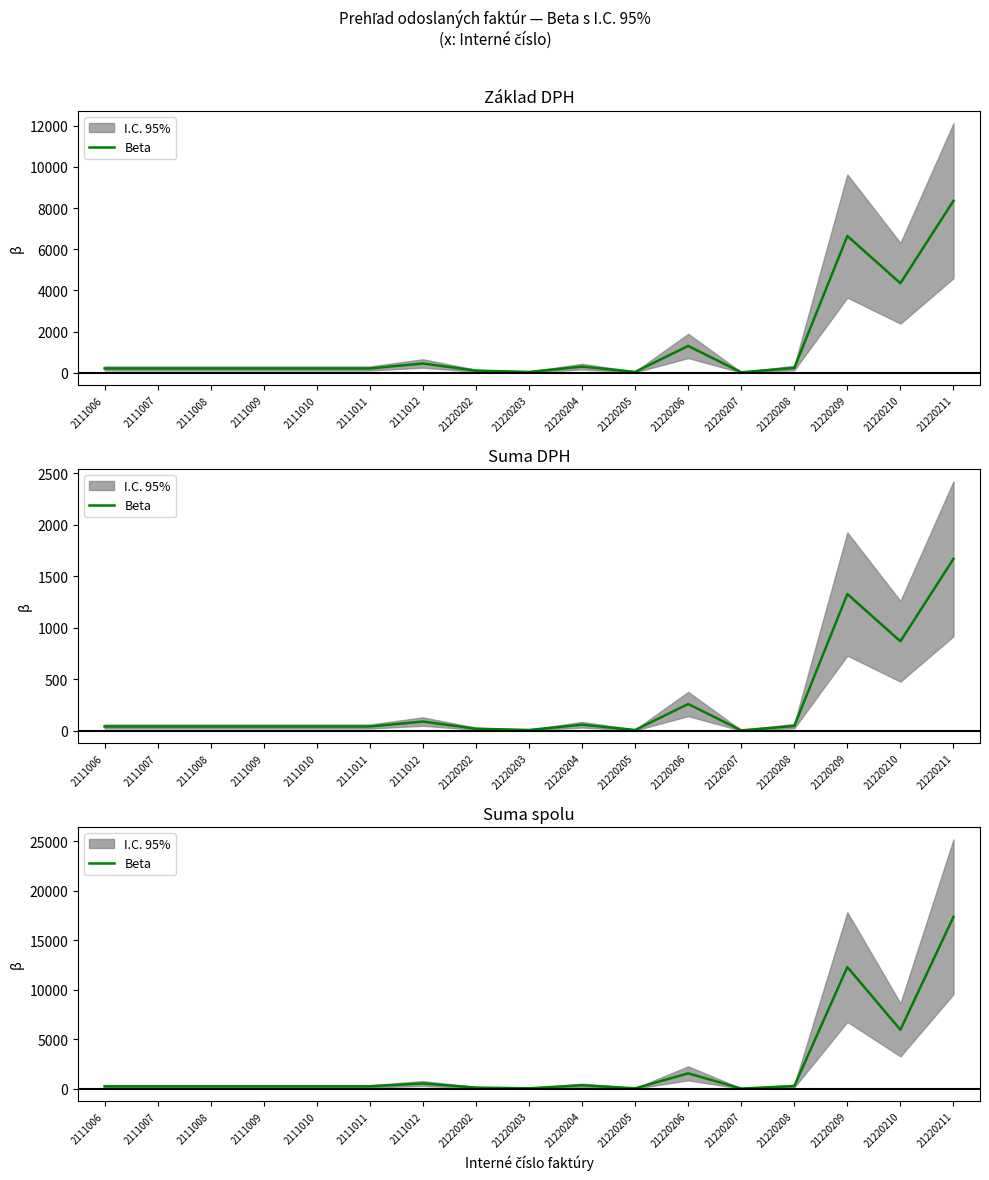

True or false: the data shows 33.6 at 21220202.

False